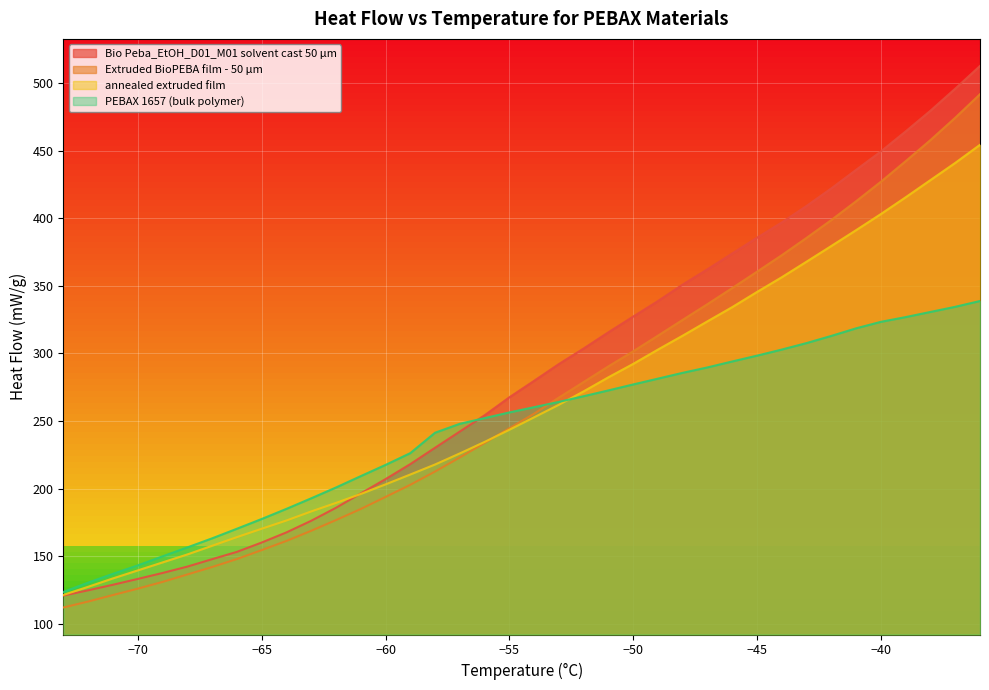

What is the sum of all annealed extruded film values?

10011.1